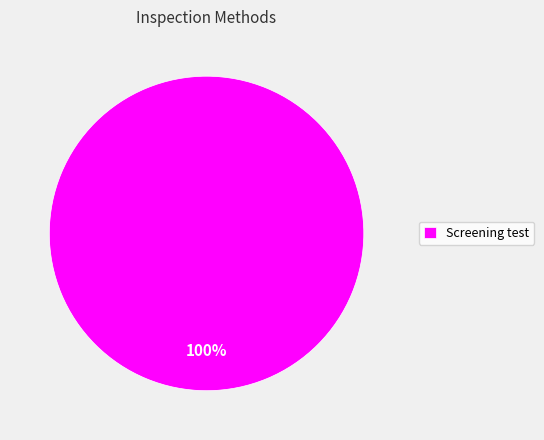

How many slices are in this pie chart?

1